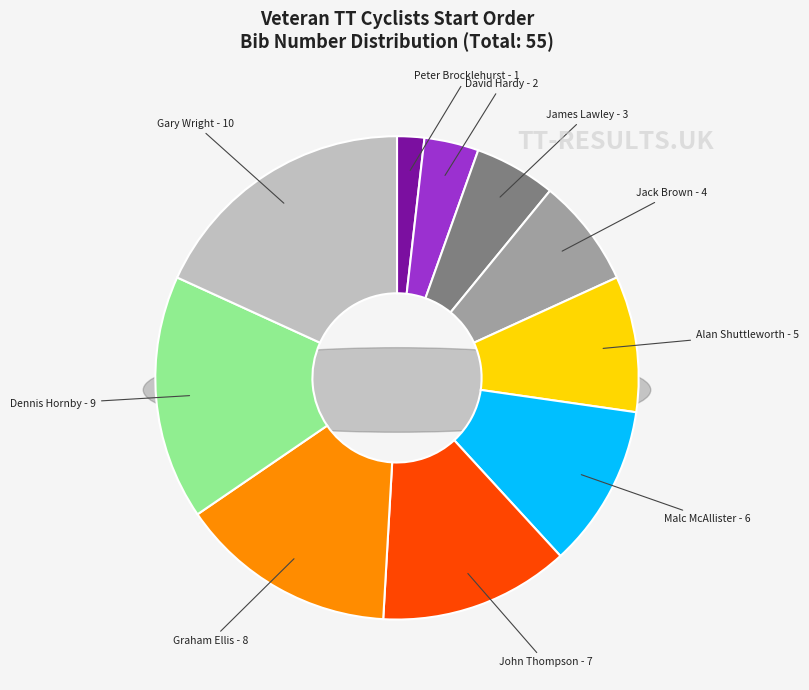

Does Gary Wright
(Lincoln Wheelers CC) account for over 50% of the chart?

No